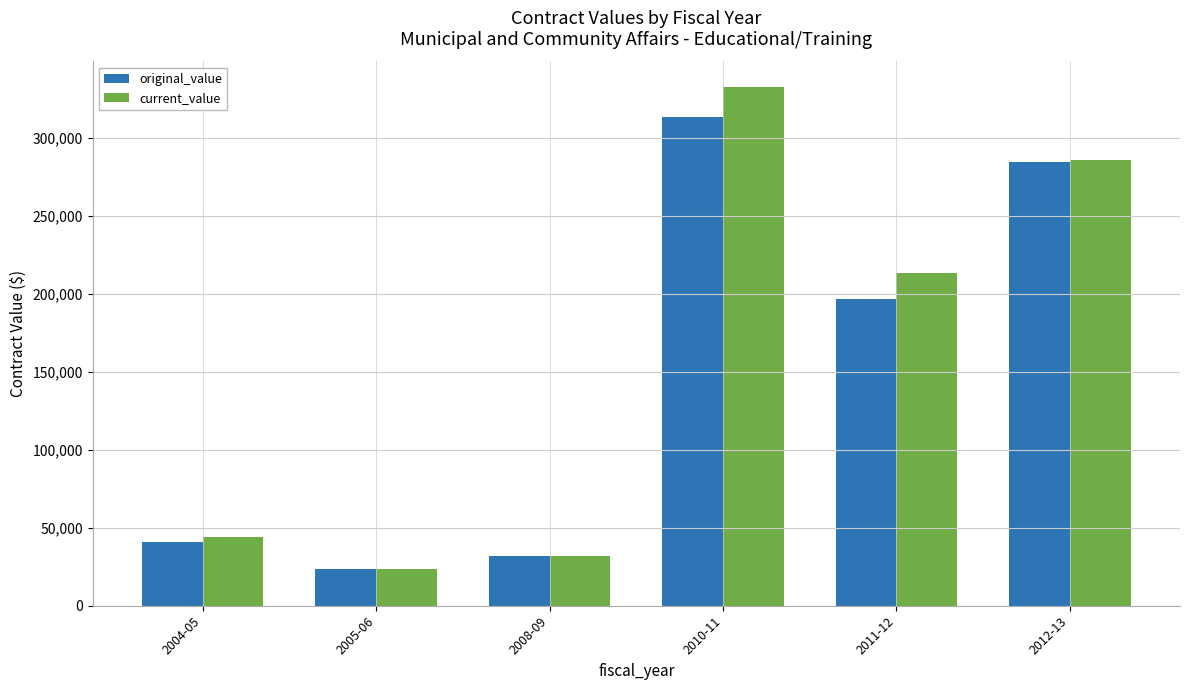

At which category is the sum across all series the highest?

2010-11